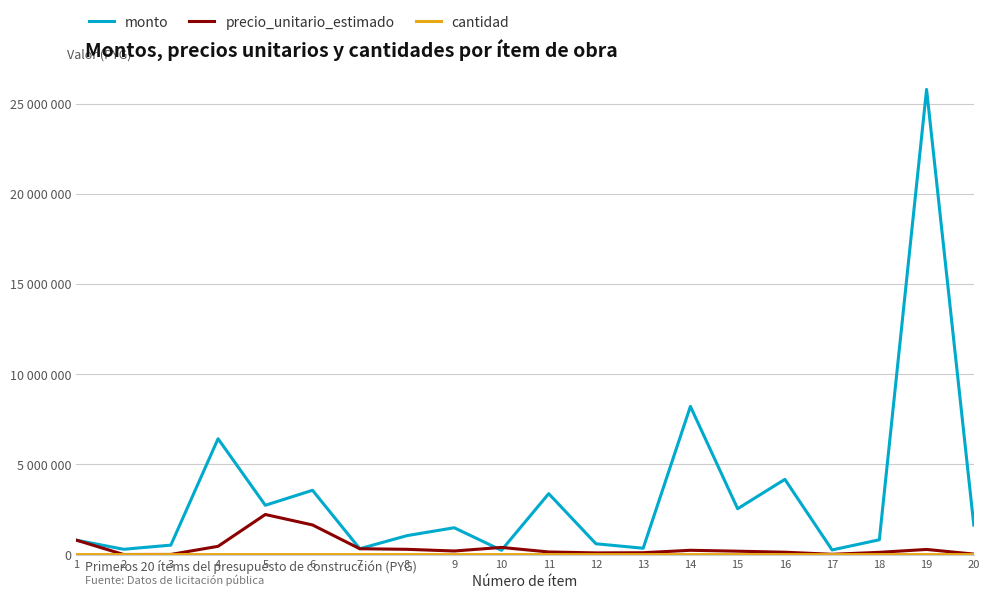

What is the difference between the highest and lowest values at 19?

25792409.5